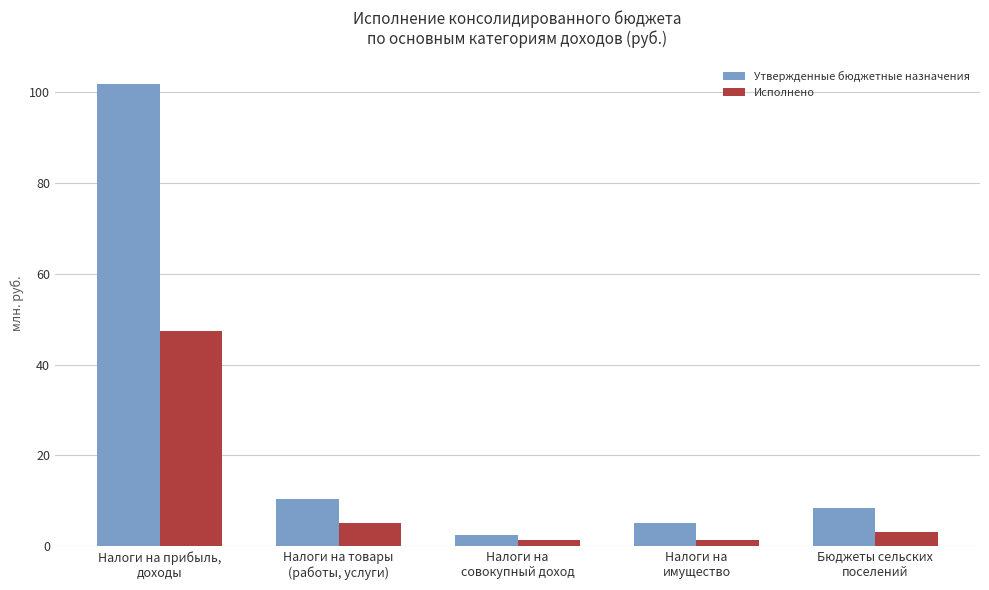

At which label does Исполнено reach its peak?

Налоги на прибыль,
доходы